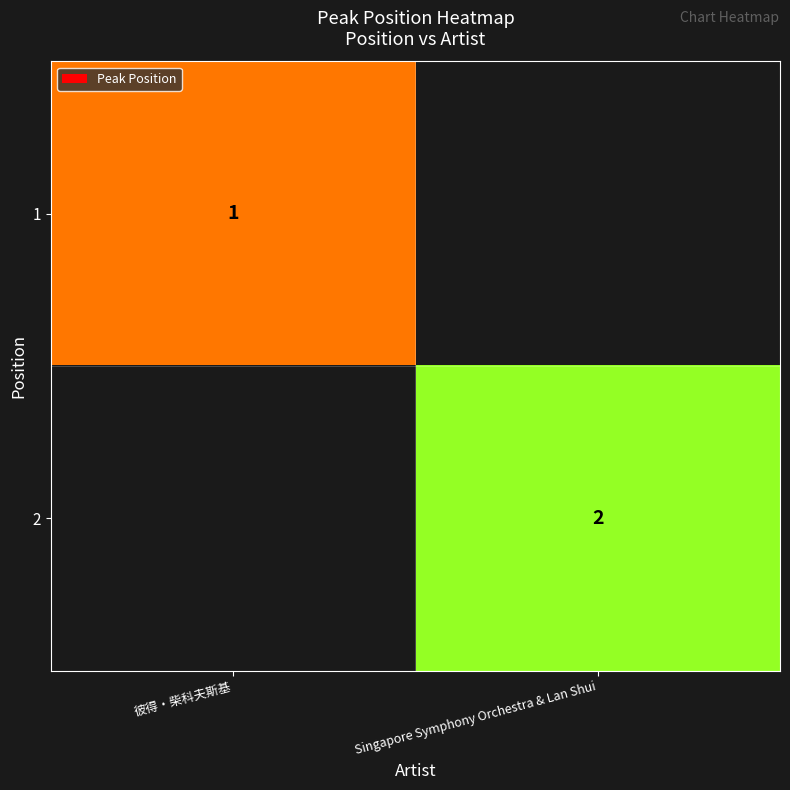

The value of 2 at Singapore Symphony Orchestra & Lan Shui is 2. True or false?

True